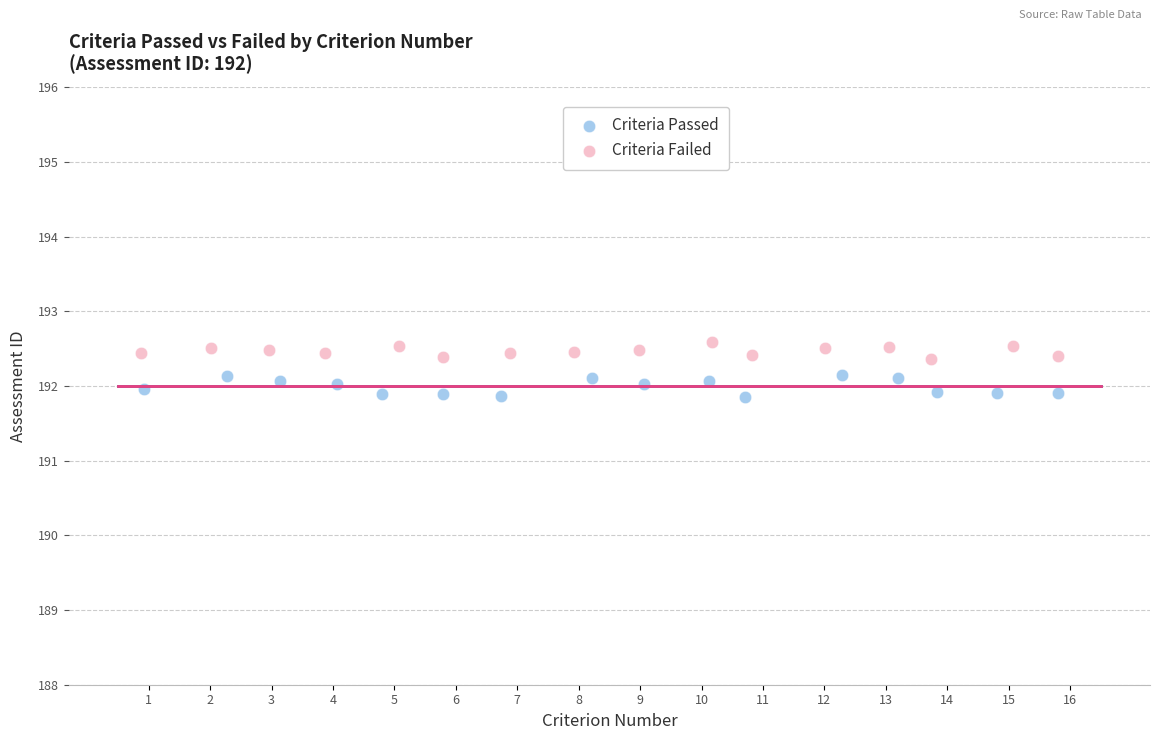

Which series contains the lowest Y value?

Criteria Passed